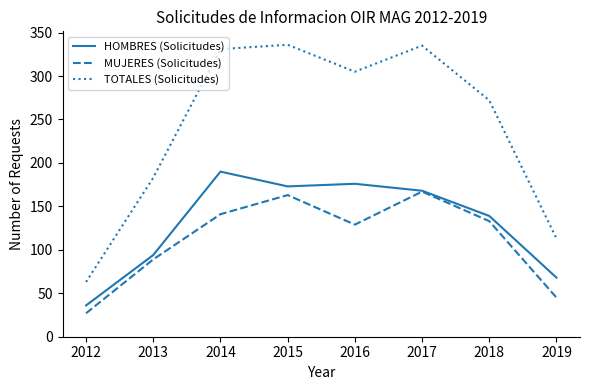

What is the difference between the MUJERES (Solicitudes) values at 2019 and 2015?

118